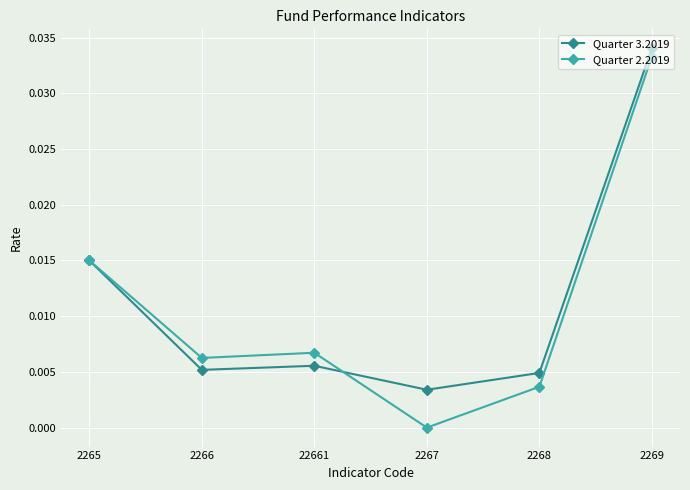

At which category does the chart reach its minimum across all series?

2267